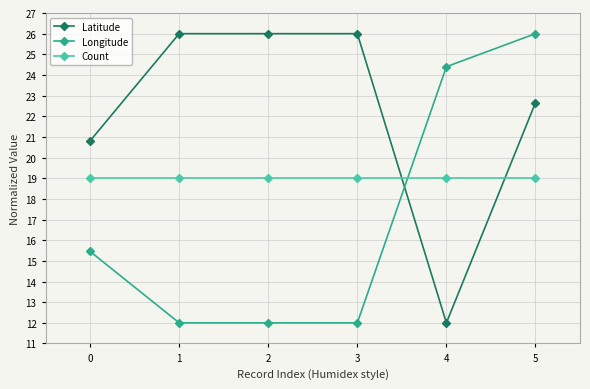

Which series has the largest total across all categories?

Latitude